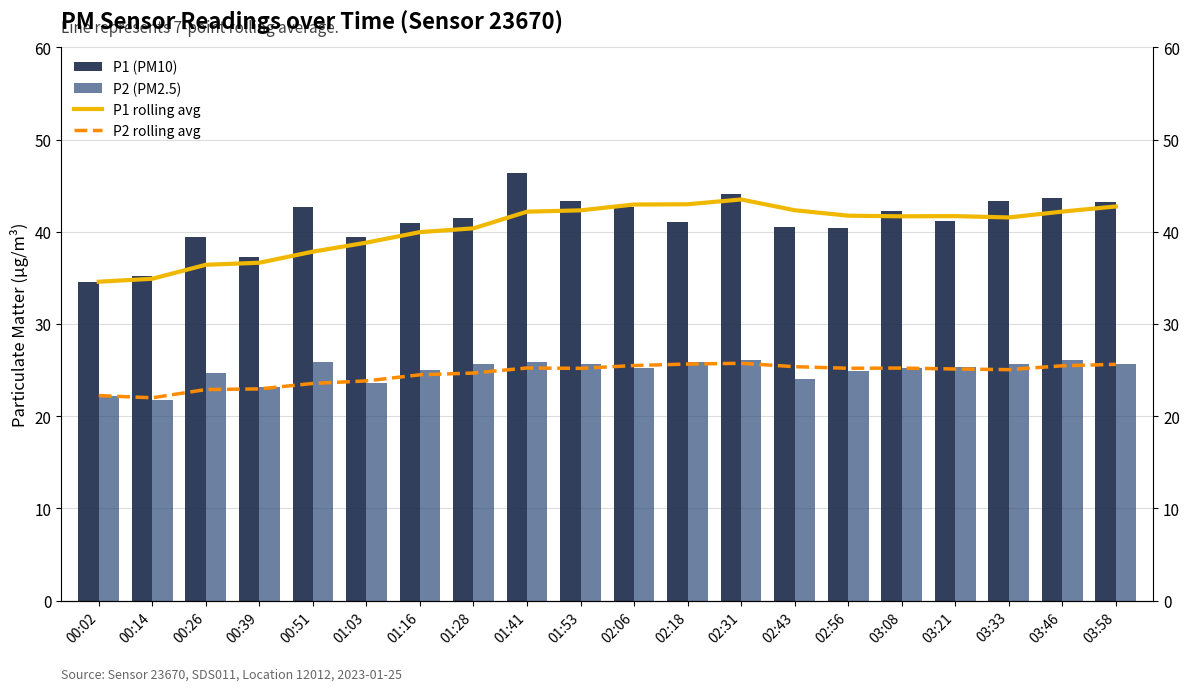

How many data points in P2 (PM2.5) are above 25?

13